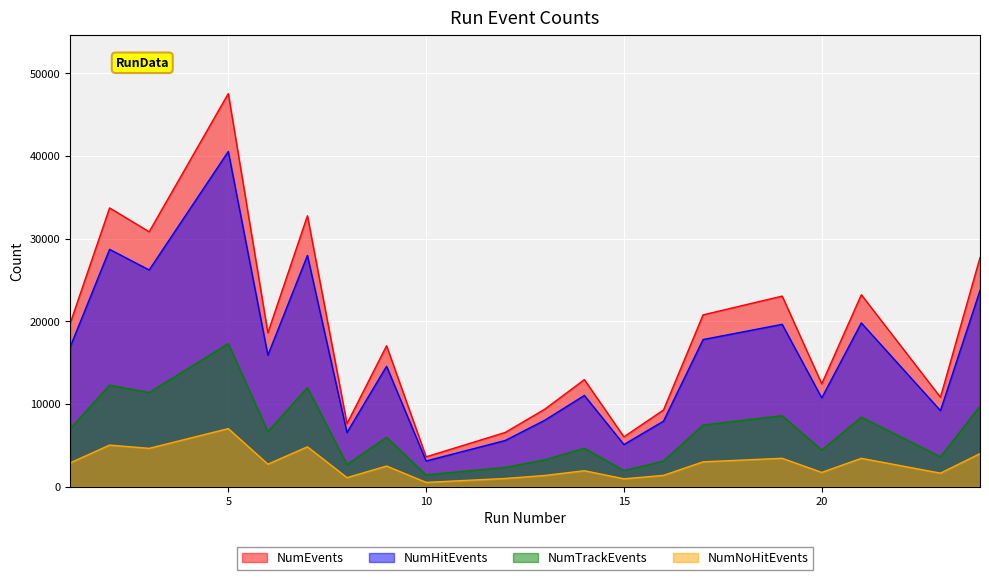

What is the smallest value displayed?

500